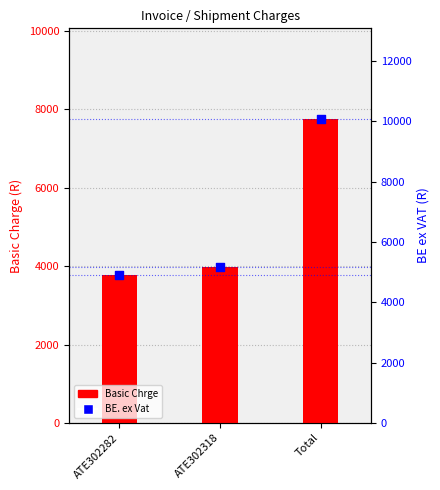

Which series reaches the maximum Y coordinate?

BE. ex Vat